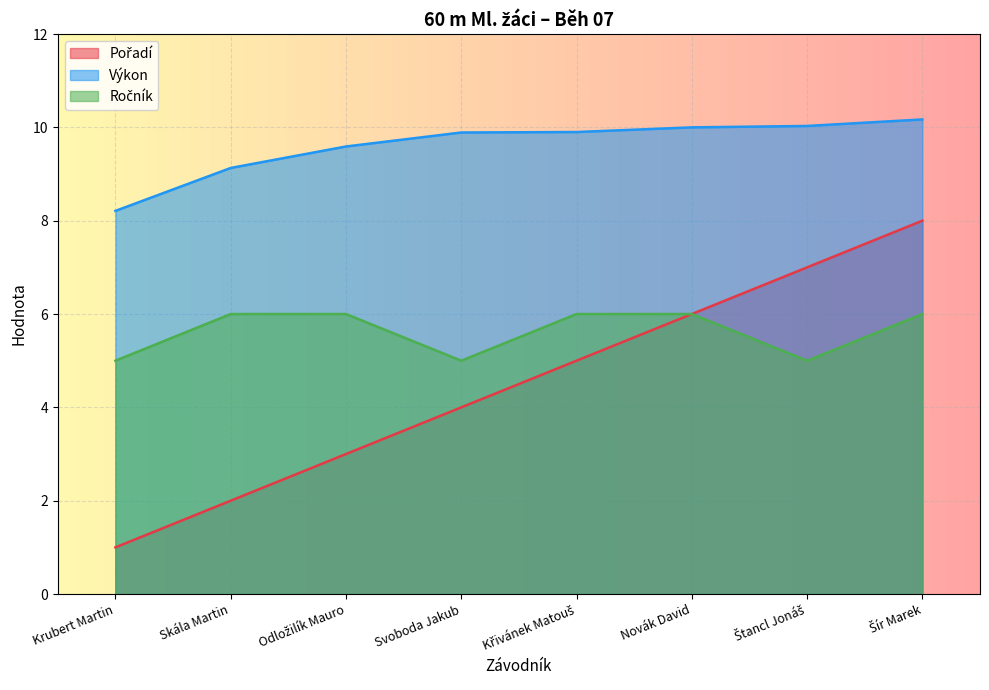

What is the approximate value of Ročník at Svoboda Jakub?

5.0